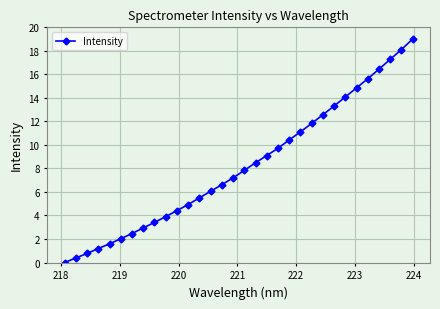

Count the number of categories in the chart.

32